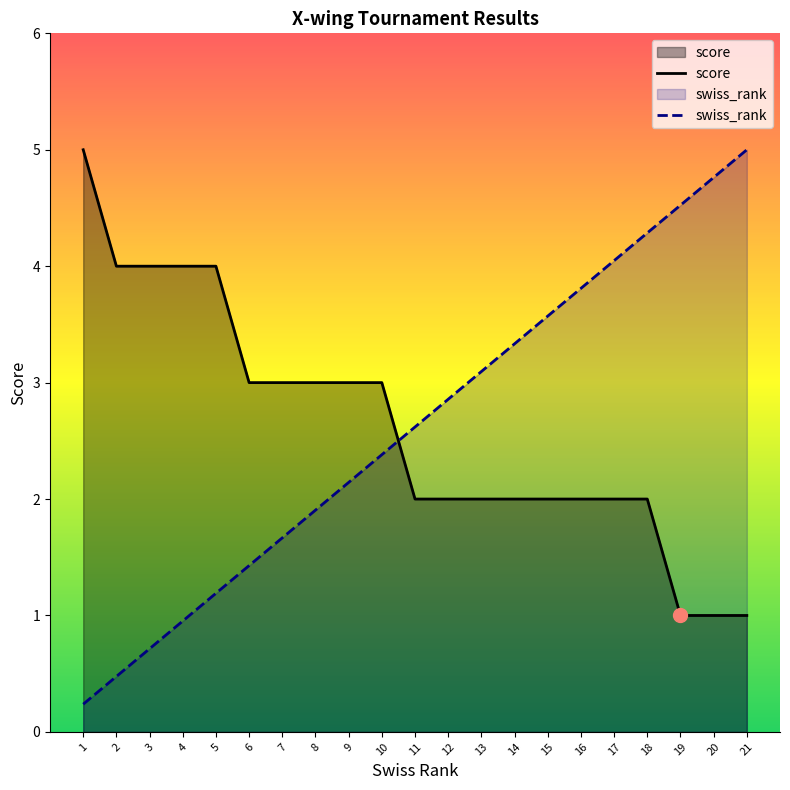

What is the lowest value of the swiss_rank series?

0.2